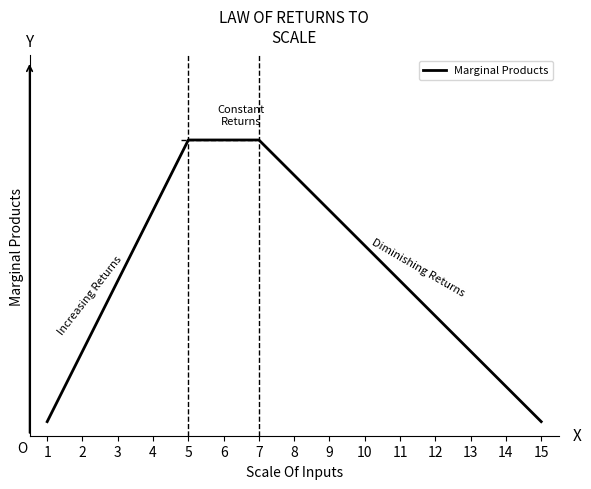

Is this an area chart (filled region under the line)?

No